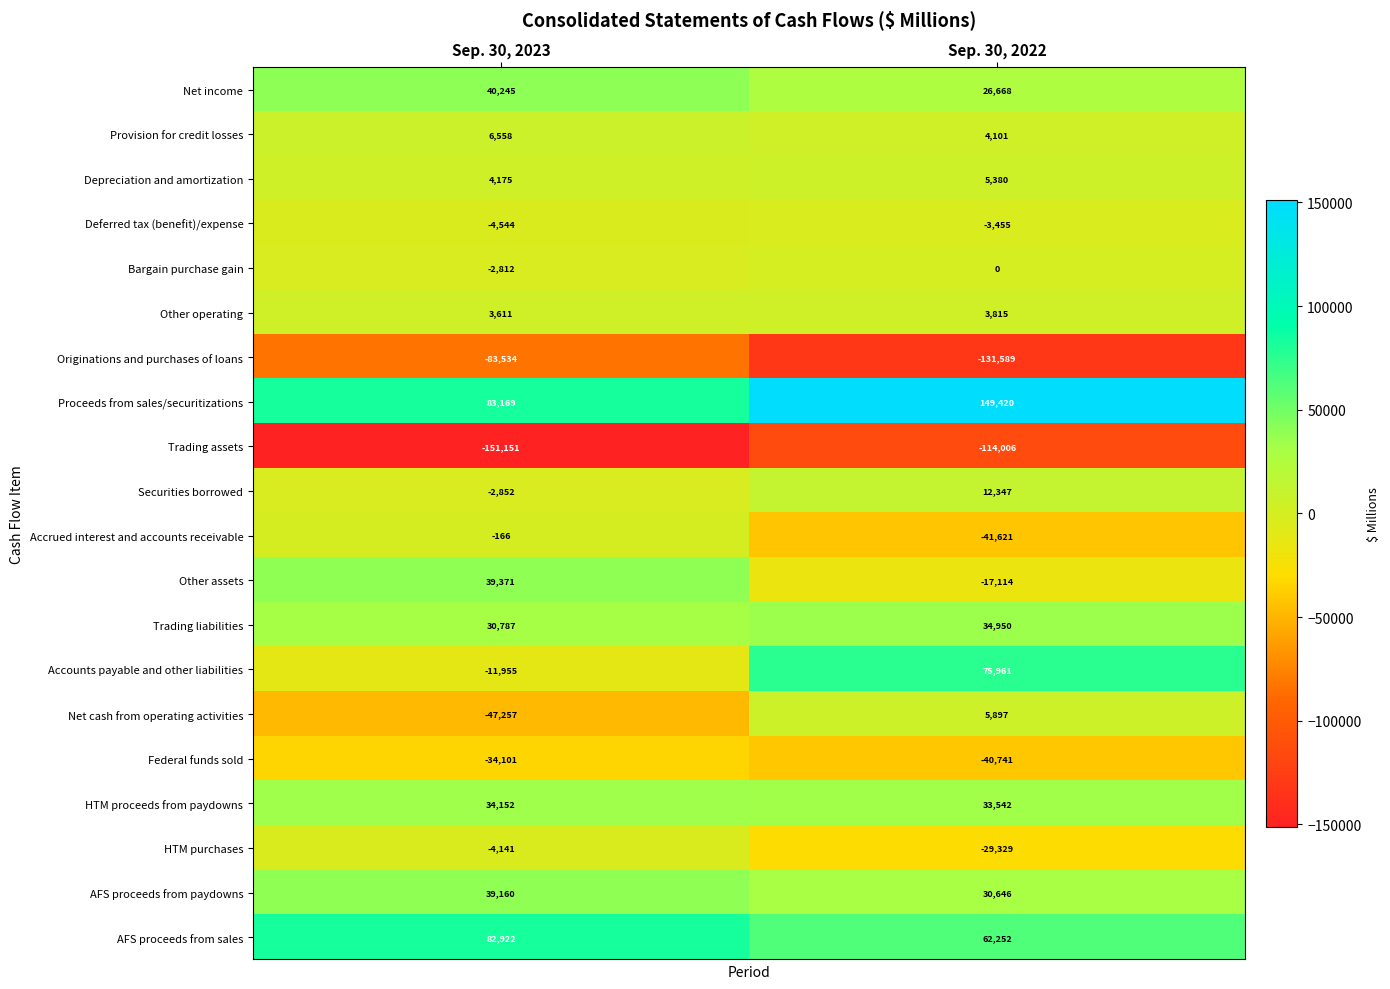

Read the Other assets value at Sep. 30, 2023.

39371